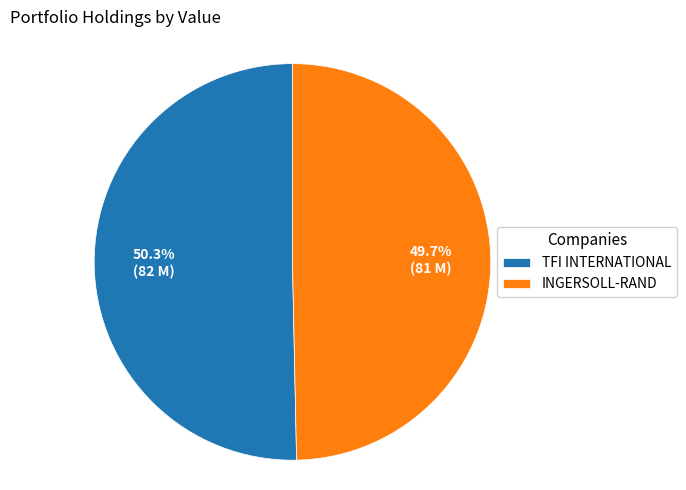

How many slices are in this pie chart?

2